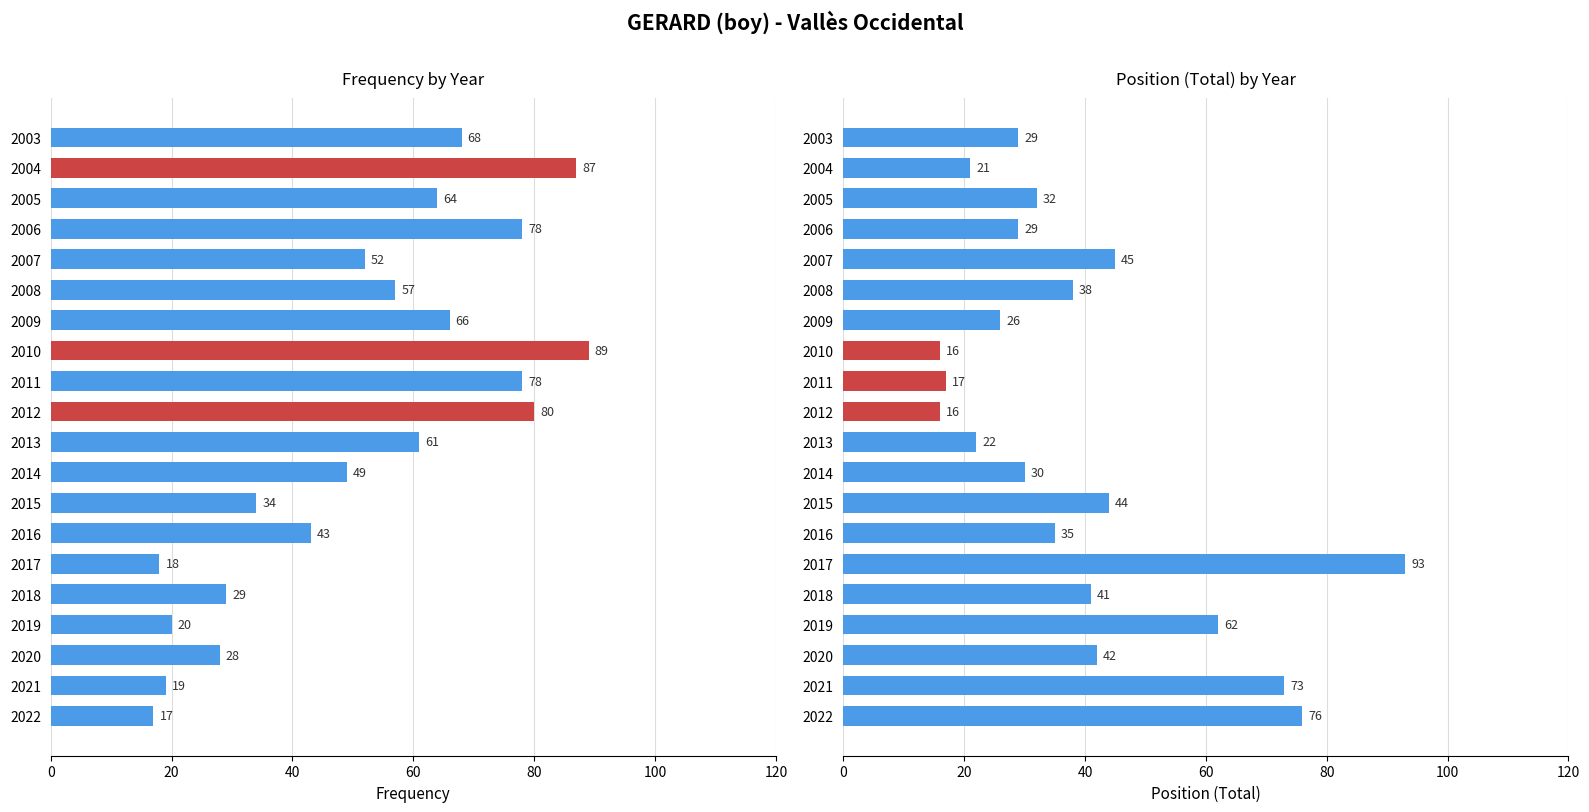

Is the value of Frequency at 2015 greater than the value of Position. Total at 2009?

Yes